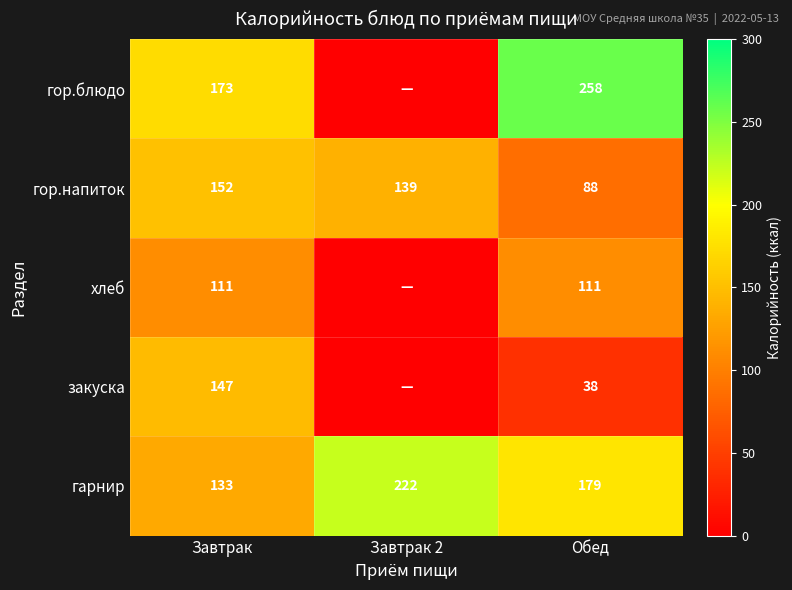

How many series are shown in this chart?

5